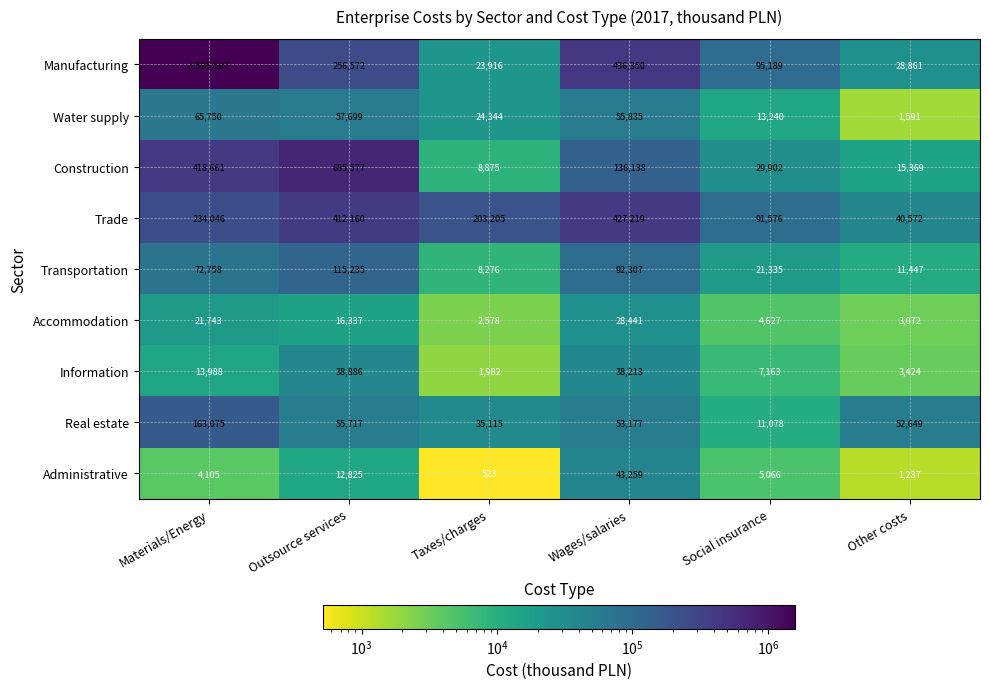

At Taxes/charges, list the series in order from largest to smallest.

Trade, Real estate, Water supply, Manufacturing, Construction, Transportation, Accommodation, Information, Administrative